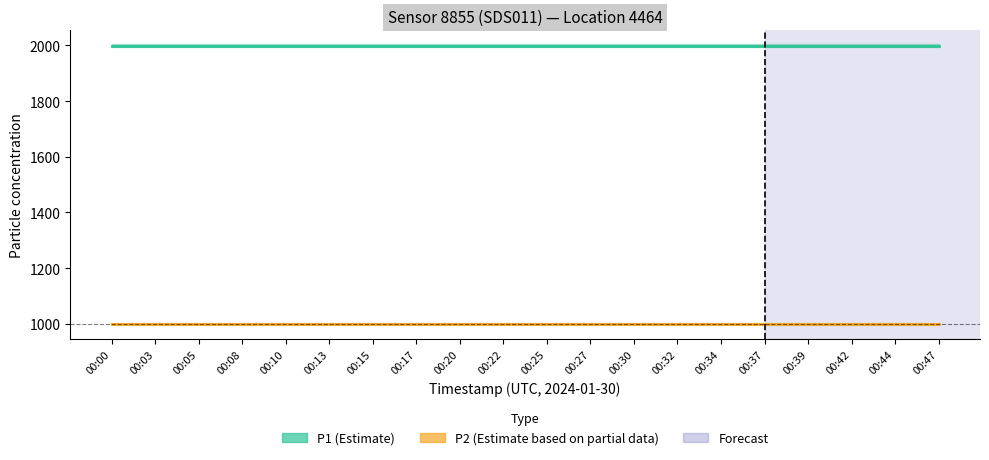

Count the number of data series in this chart.

2